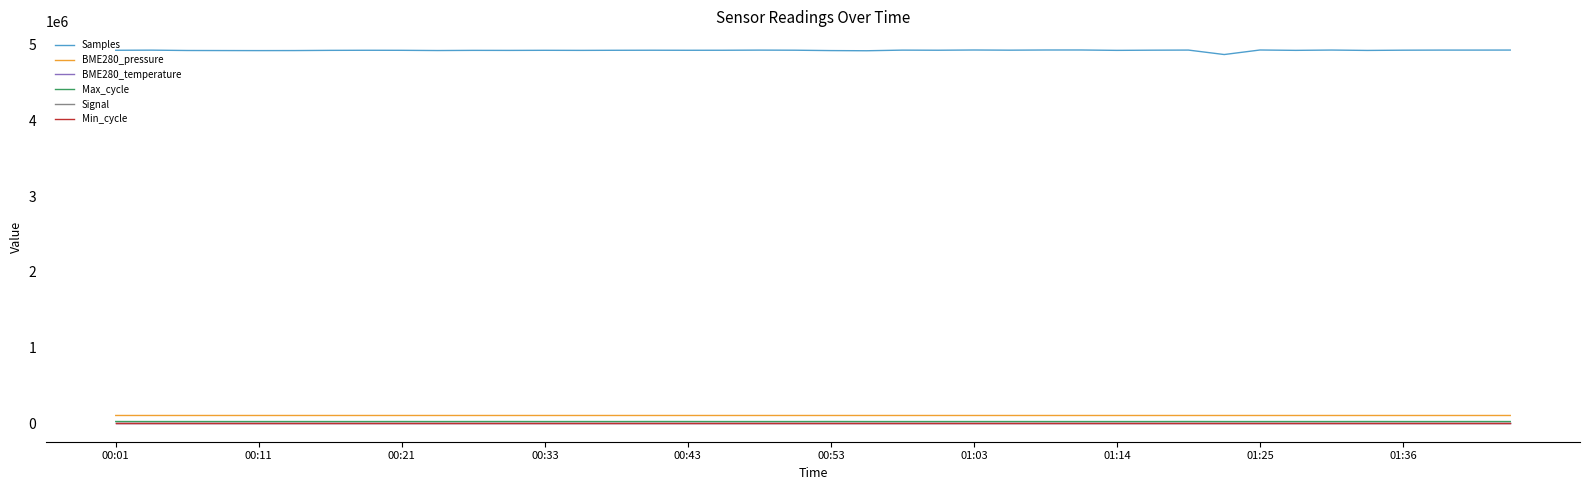

What are all the series names shown in the legend?

Samples, BME280_pressure, BME280_temperature, Max_cycle, Signal, Min_cycle